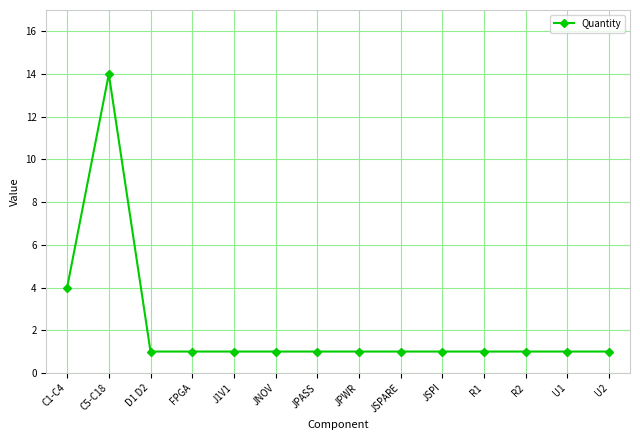

Is it true that the value at JPASS is 1?

True